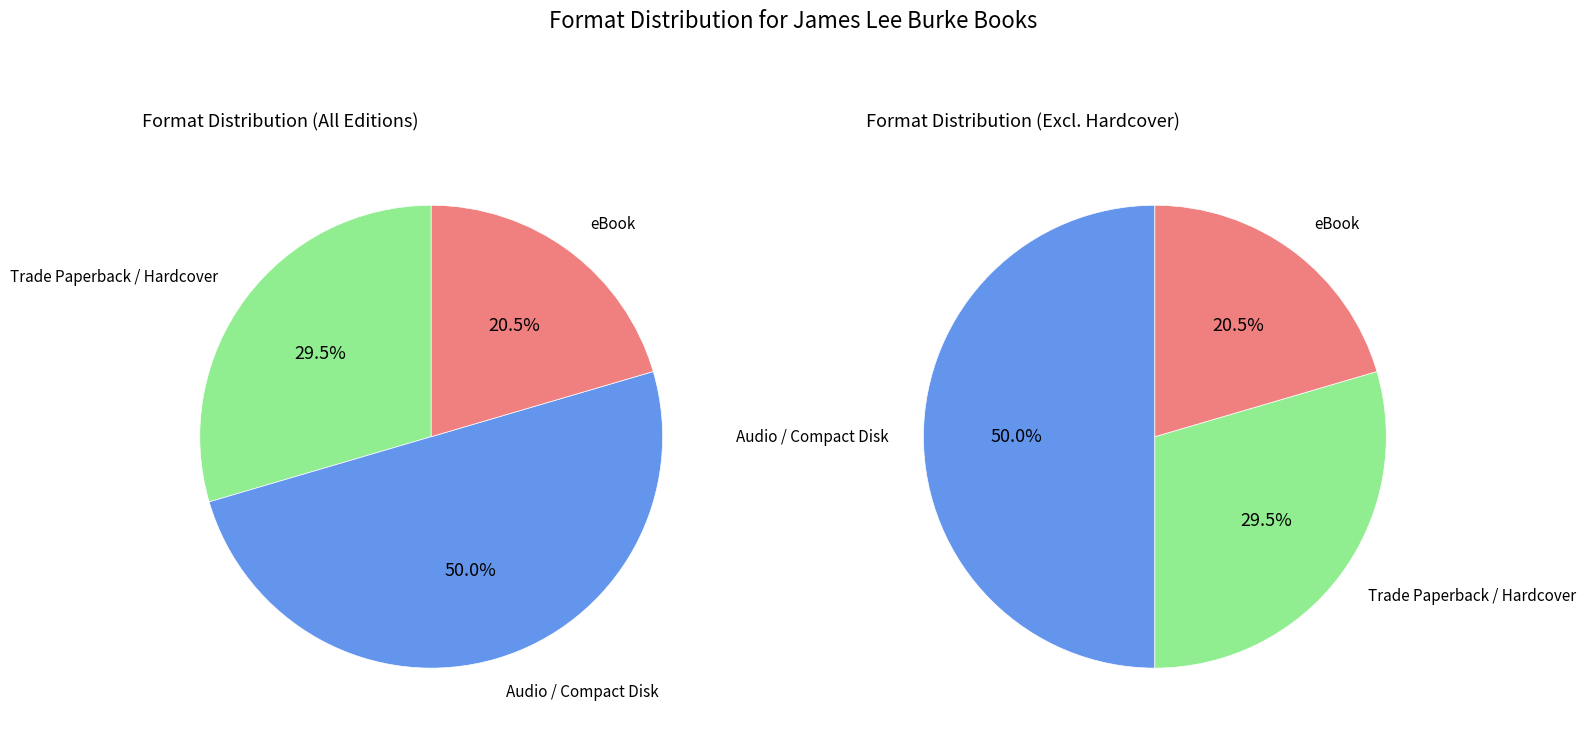

Between Audio Download and Hardcover, which is larger?

Audio Download